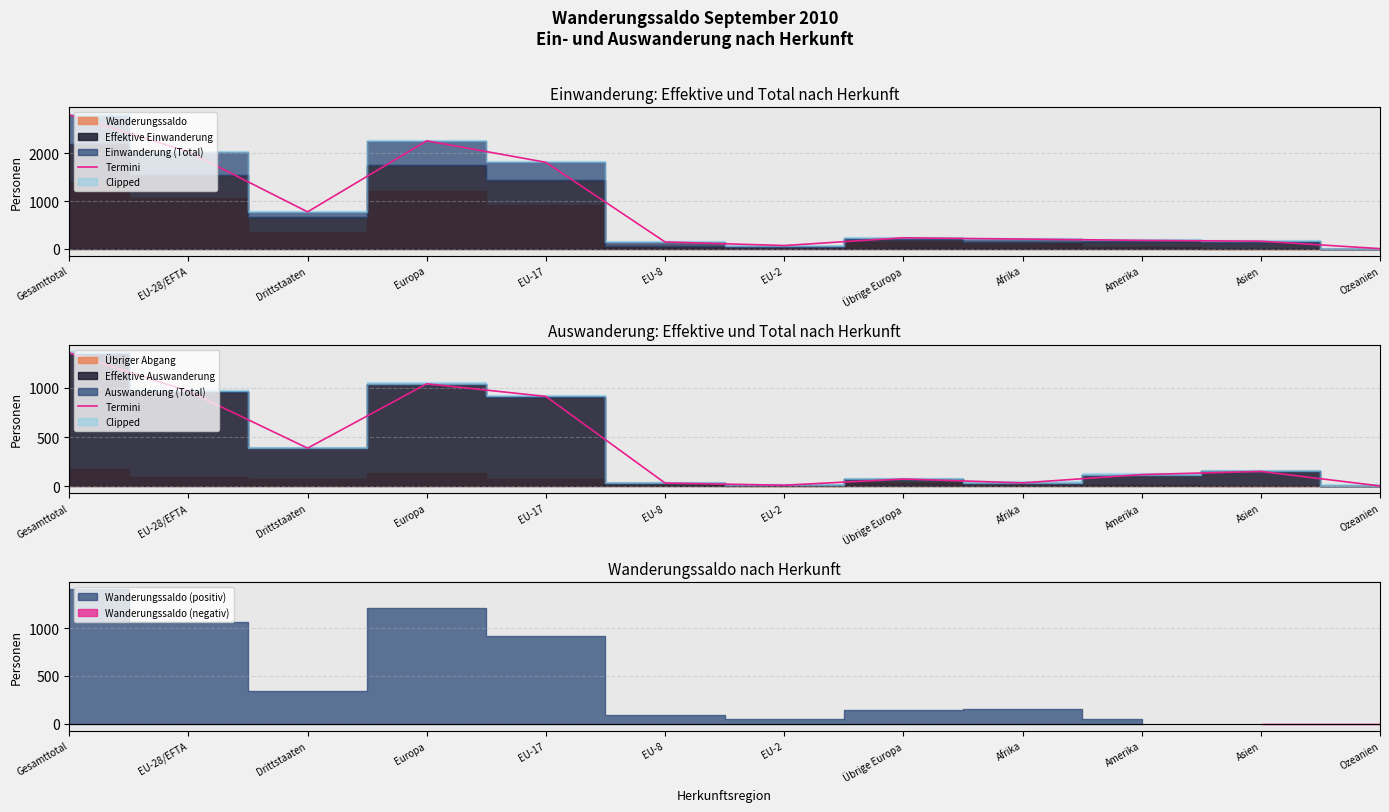

Is it true that the value at Gesamttotal is 2153?

False